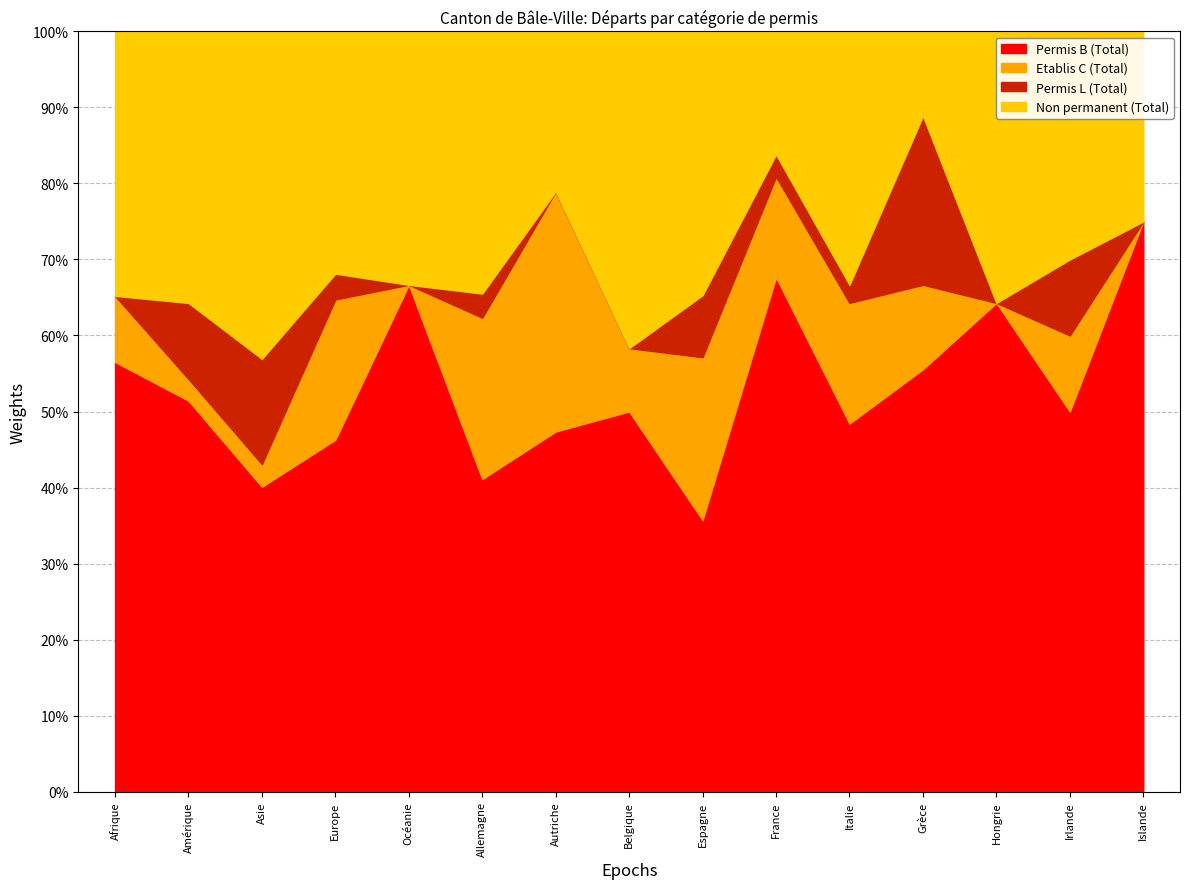

Count the number of categories in the chart.

15